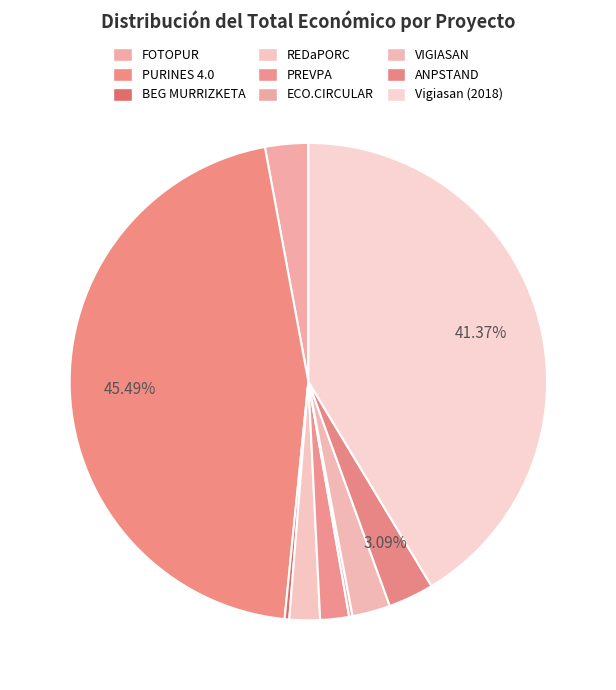

Does PREVPA represent more than half of the total?

No